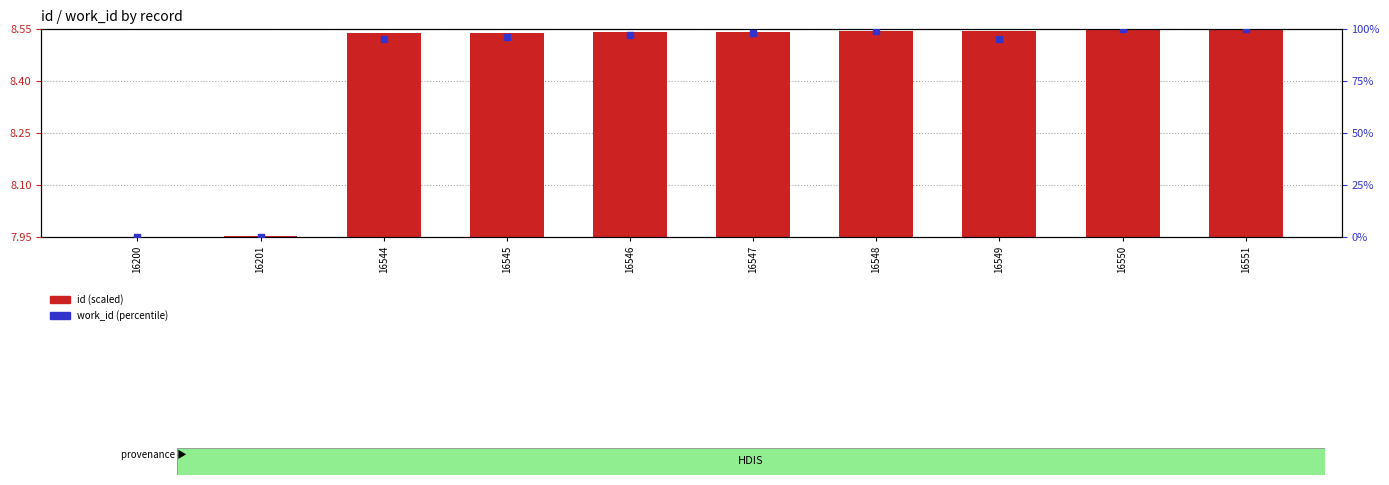

At how many categories does at least one series exceed 98?

4